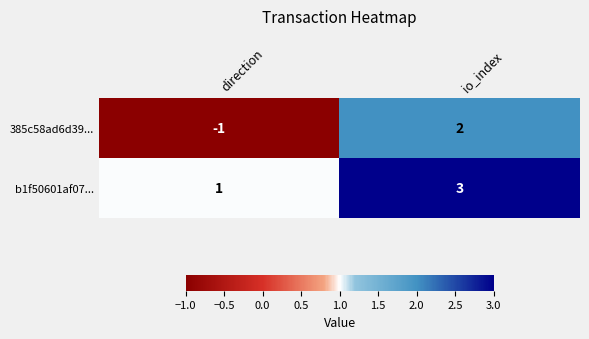

At which label is b1f50601af07... closest to 2?

direction